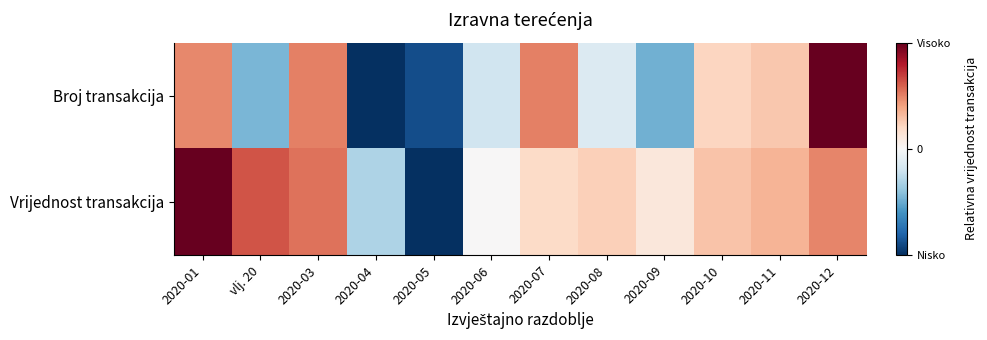

Rank the series by their average value, from lowest to highest.

Broj transakcija, Vrijednost transakcija